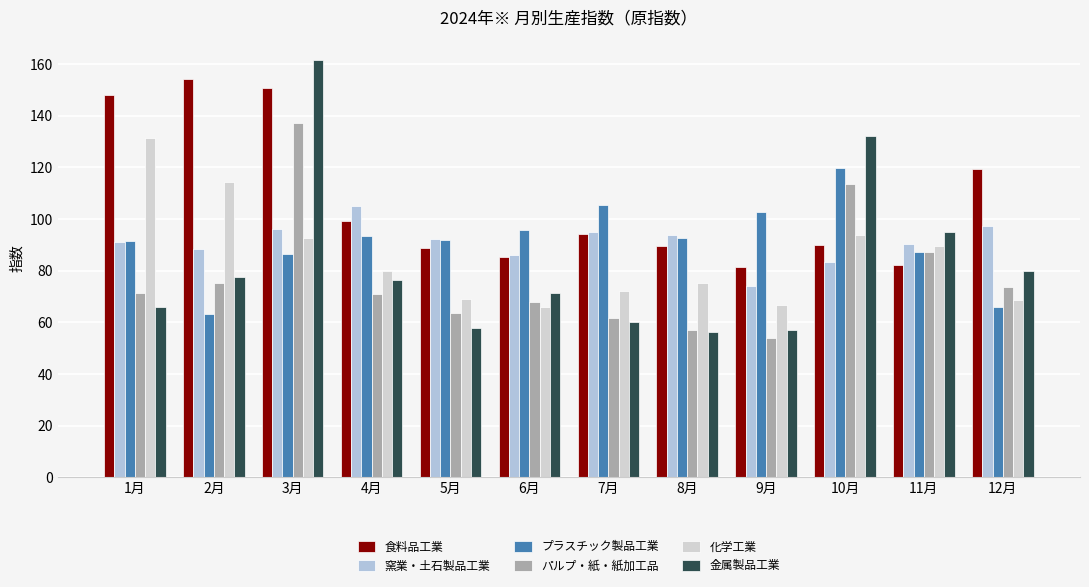

What is the label of the 9th bar from the right?

4月